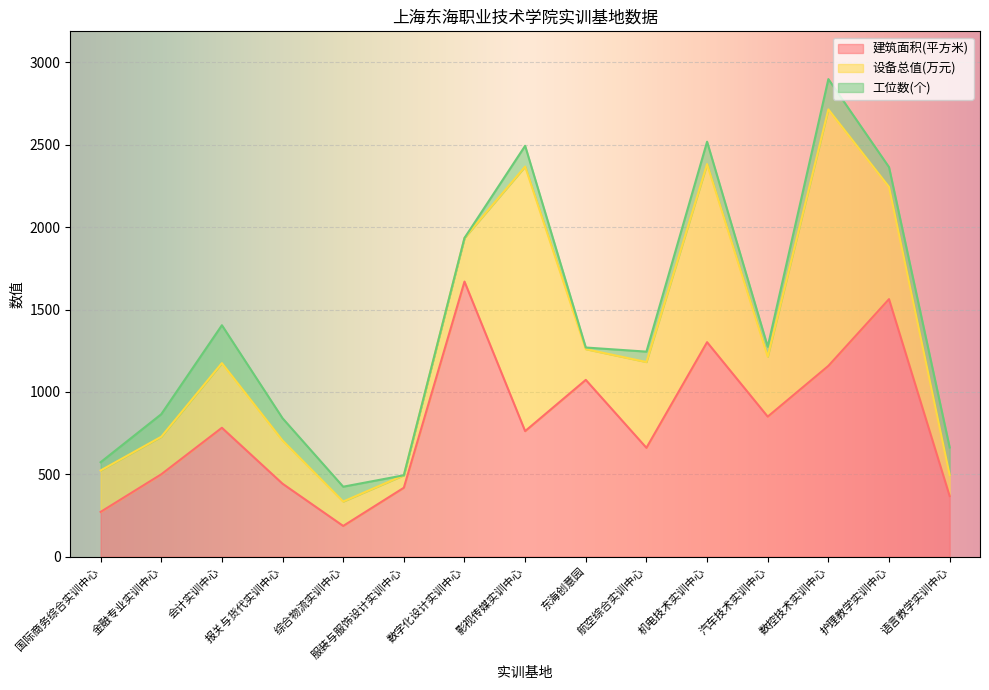

What is the total value across all series at 汽车技术实训中心?

1274.3